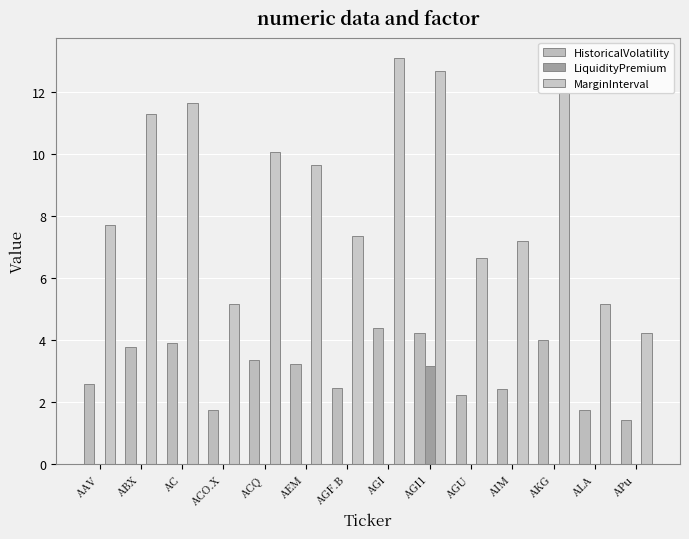

List the series in order of their overall mean, lowest first.

LiquidityPremium, HistoricalVolatility, MarginInterval